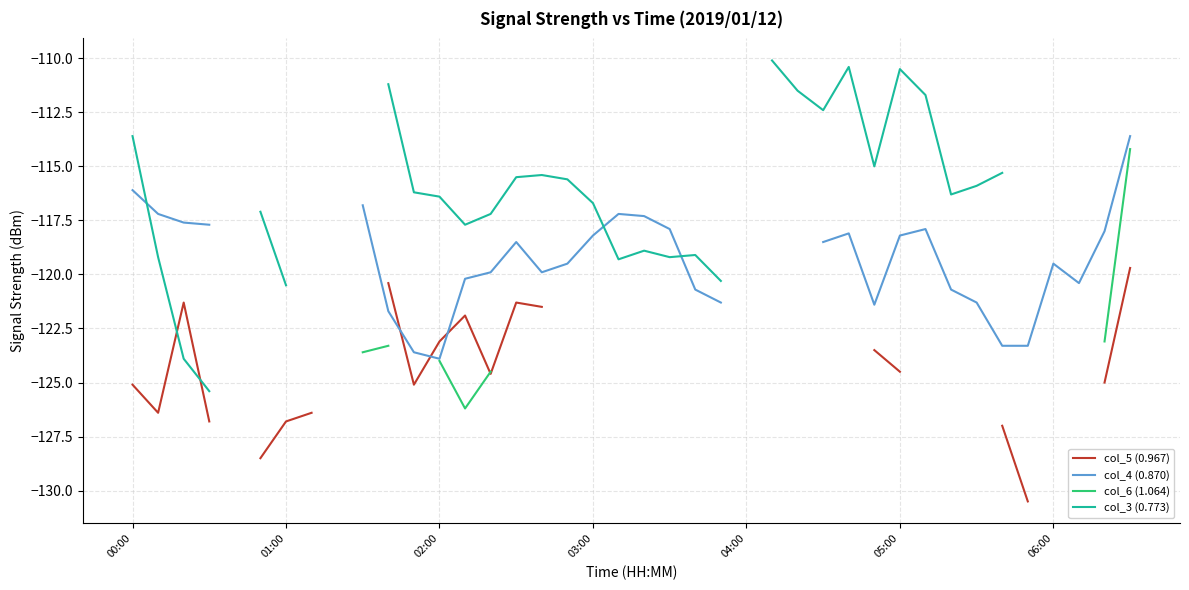

What is the label of the 7th point from the left?

01:00